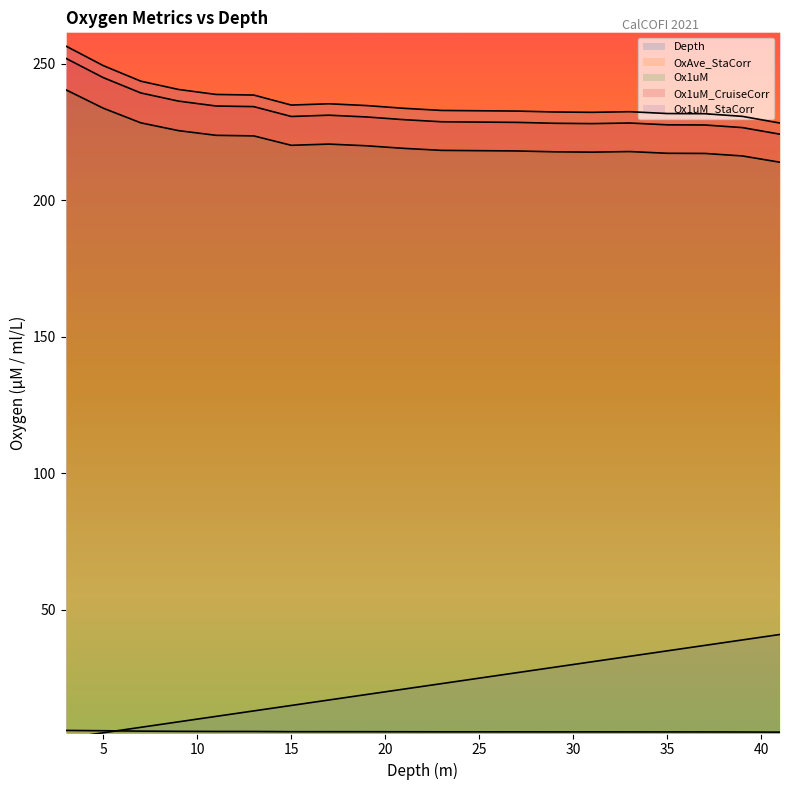

What is the value of the Ox1uM_StaCorr point at the 16th from the left?

232.5